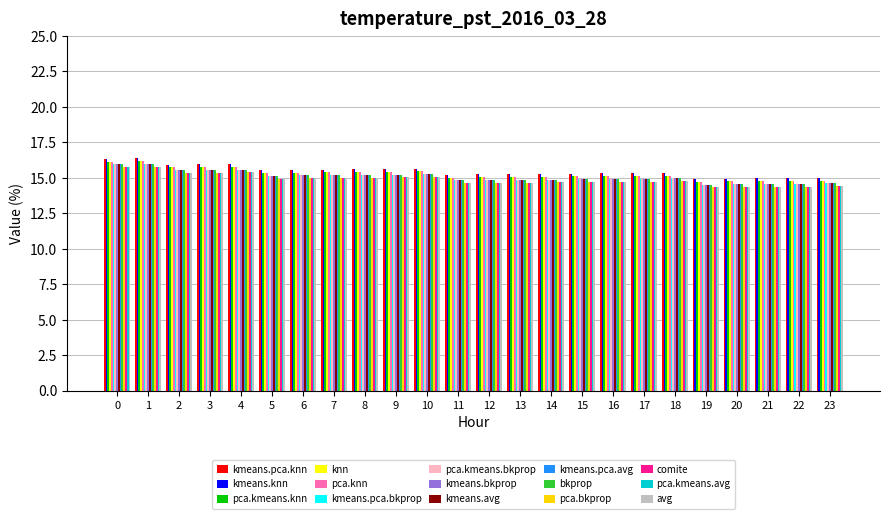

What is the sum of the pca.bkprop values at 14 and 17?

29.4